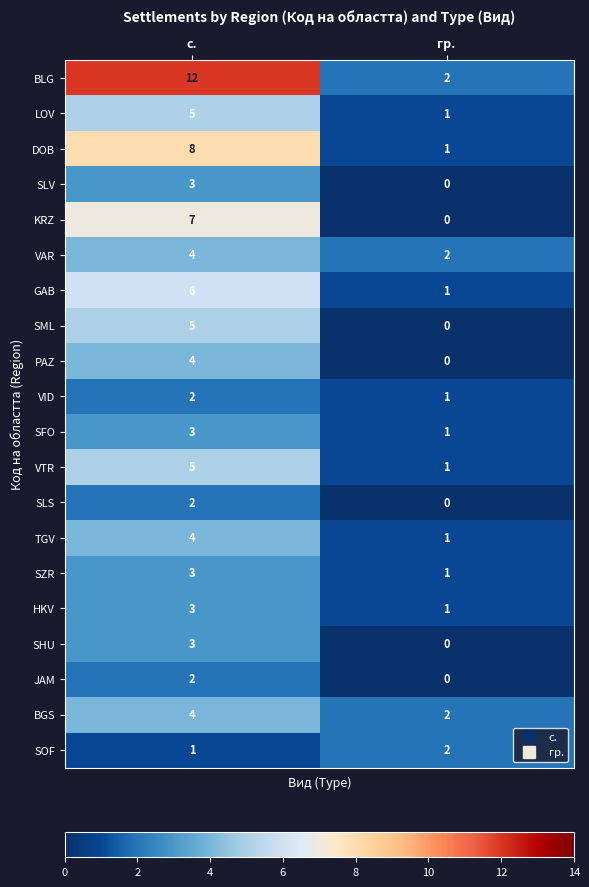

At how many categories does at least one series exceed 1?

2